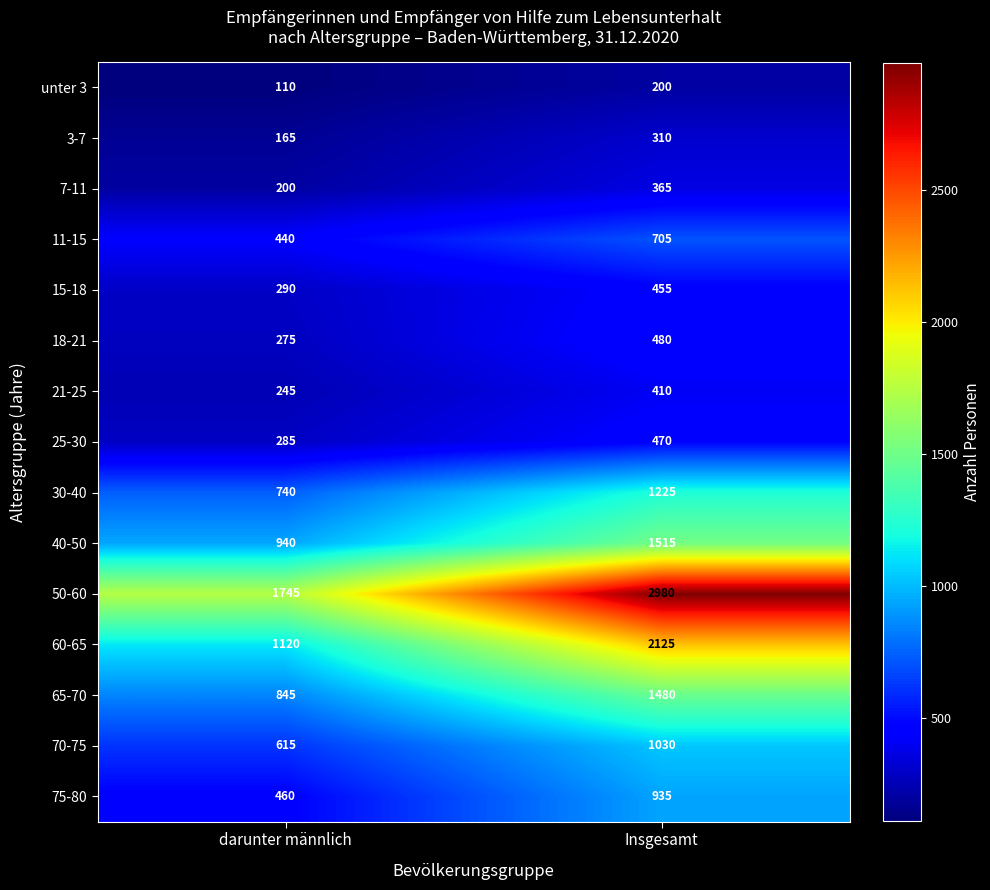

Where is unter 3 nearest to the value 155?

darunter männlich